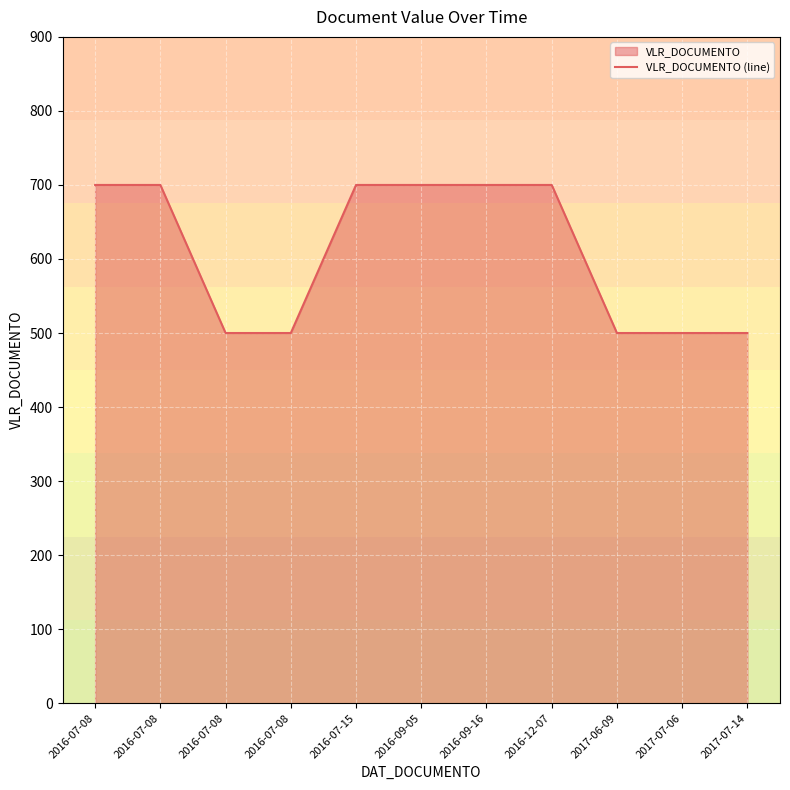

Which has a higher value, 2017-07-06 or 2016-09-05?

2016-09-05